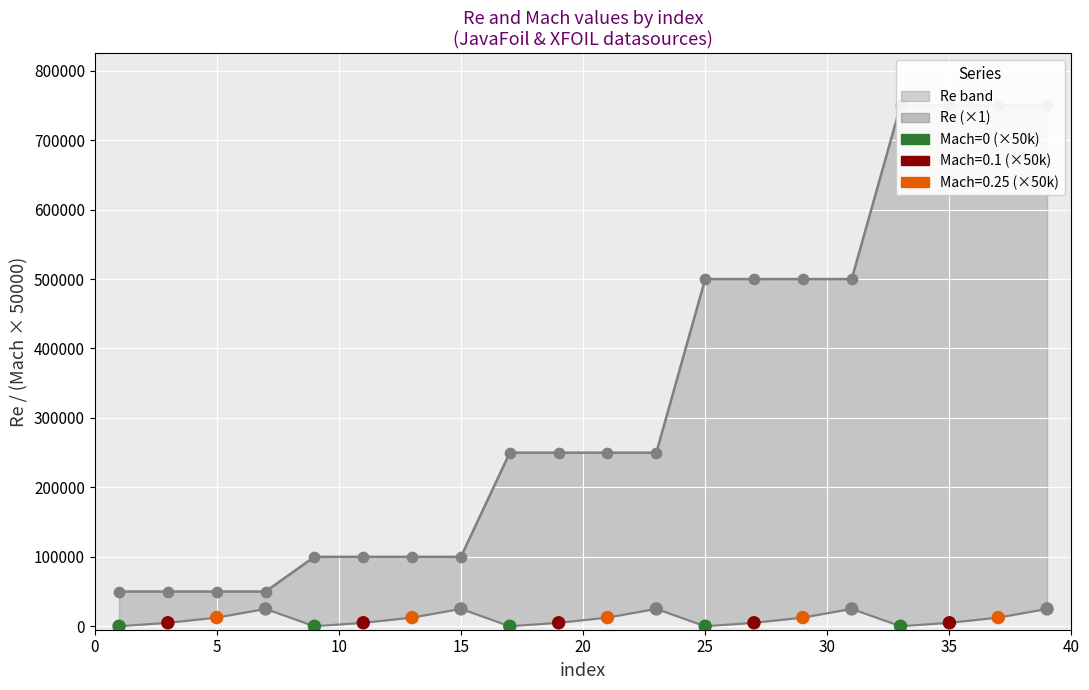

At how many categories does at least one series exceed 525284?

4